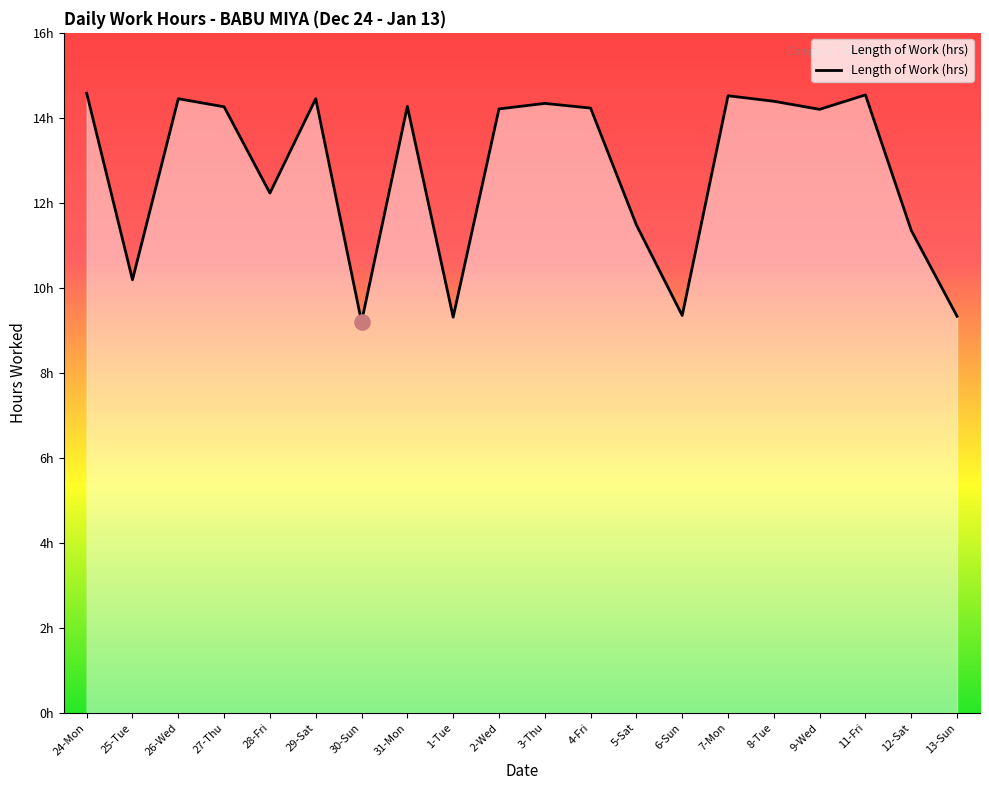

Between 9-Wed and 5-Sat, which is larger?

9-Wed